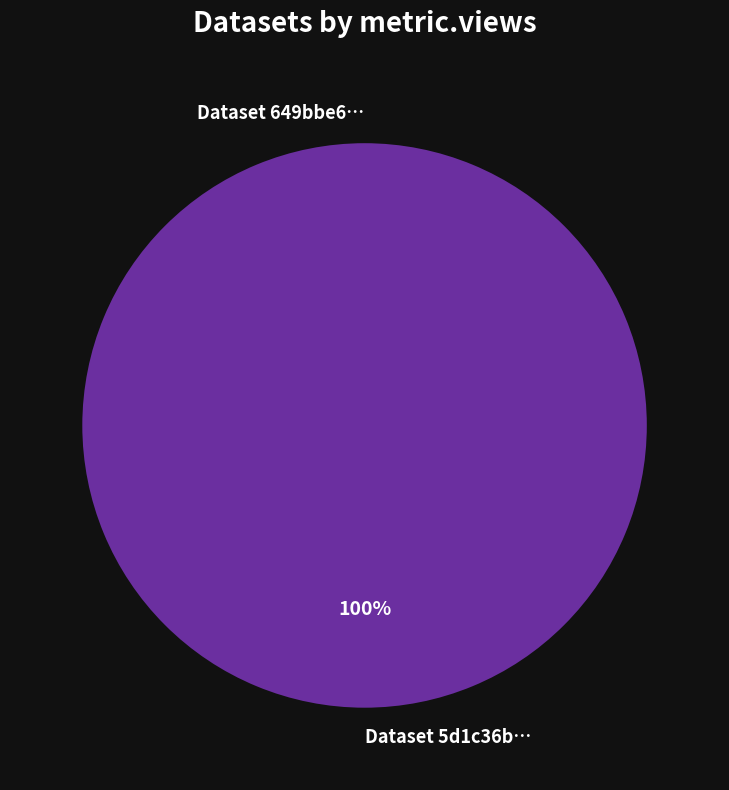

Count the number of slices in the pie.

2